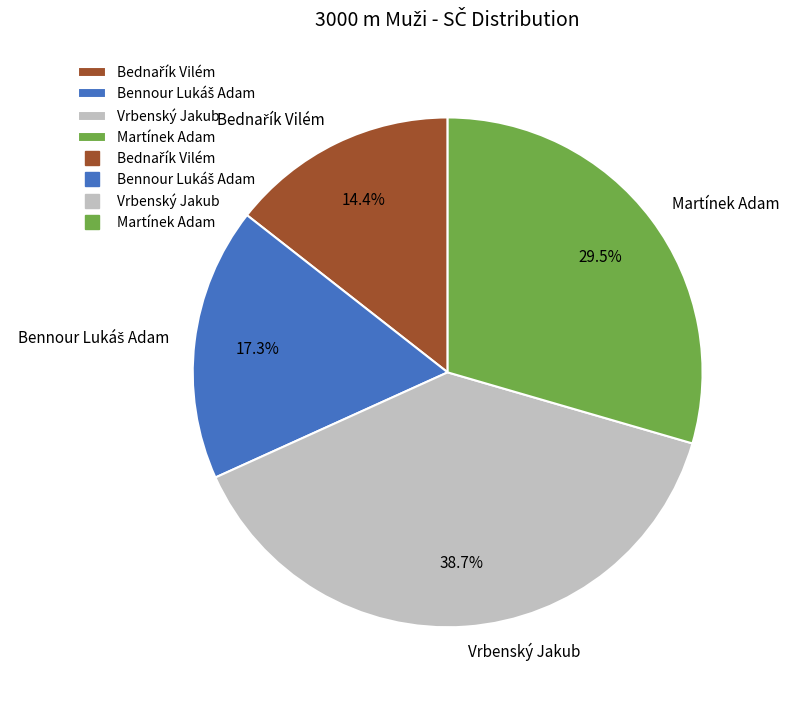

Does any single category account for the majority?

No